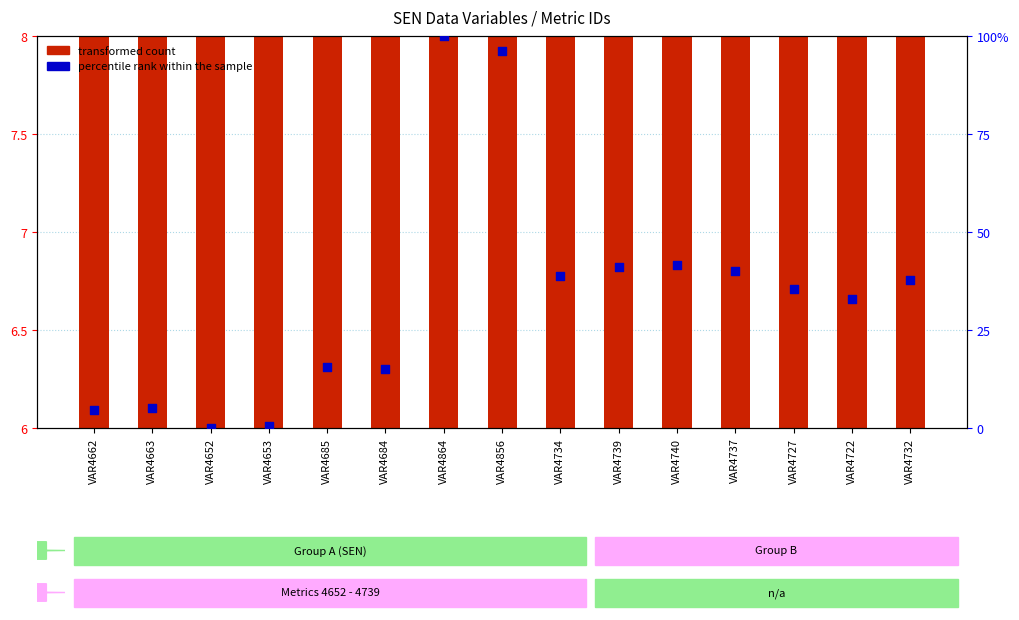

What are all the series names shown in the legend?

transformed count, percentile rank within the sample